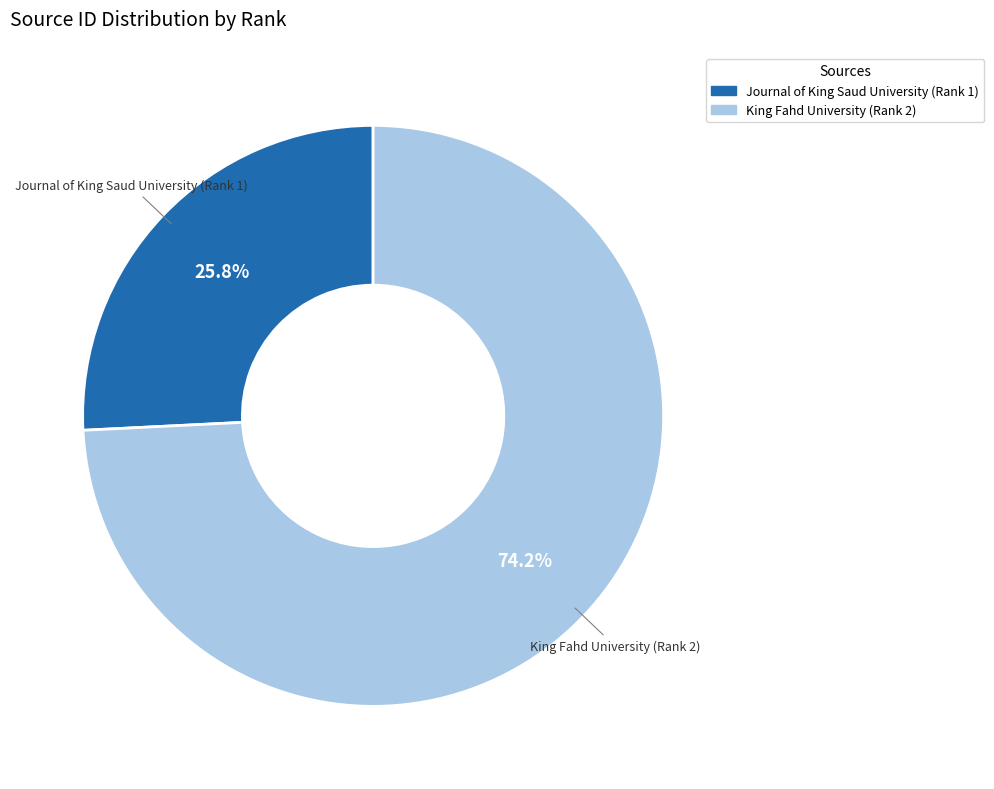

Which category has the smallest portion of the pie?

Journal of King Saud University (Rank 1)